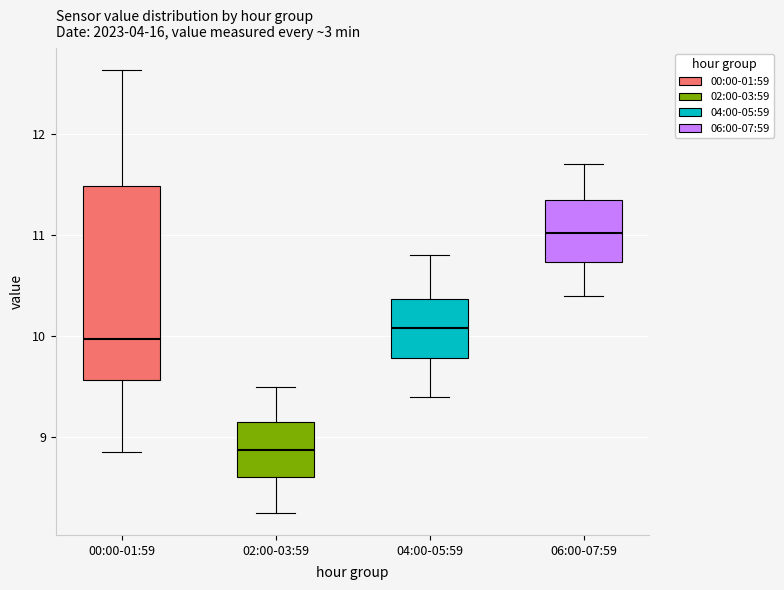

Reading left to right, transcribe this box plot: for each box, give where its median line is, the range the box spans, and where its two whiskers end, as read against the y-axis. The values are not printed on the chart, so give them approximately, as read against the axis.

00:00-01:59: median 10.0, box 9.6 to 11.5, whiskers 8.9 to 12.6
02:00-03:59: median 8.9, box 8.6 to 9.2, whiskers 8.3 to 9.5
04:00-05:59: median 10.1, box 9.8 to 10.4, whiskers 9.4 to 10.8
06:00-07:59: median 11.0, box 10.7 to 11.4, whiskers 10.4 to 11.7